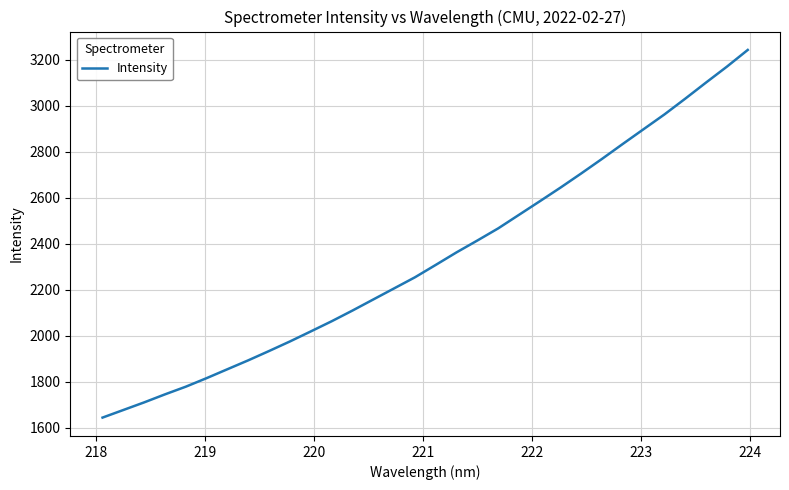

What is the smallest value displayed?

1644.8